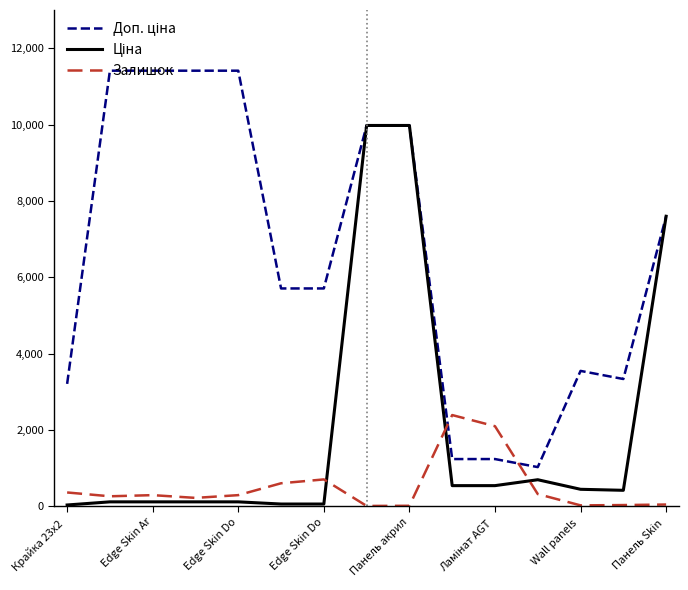

What is the highest value of the Залишок series?

2388.0